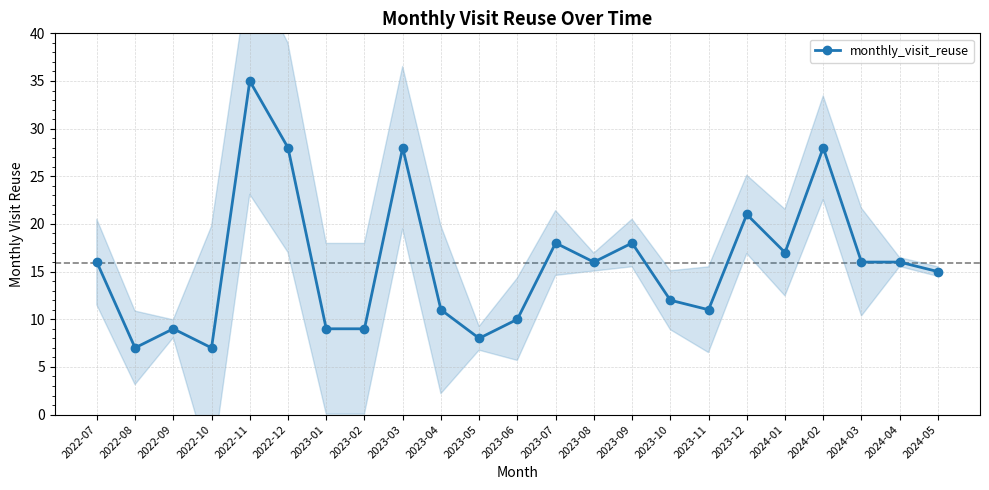

What is the sum of all values?

365